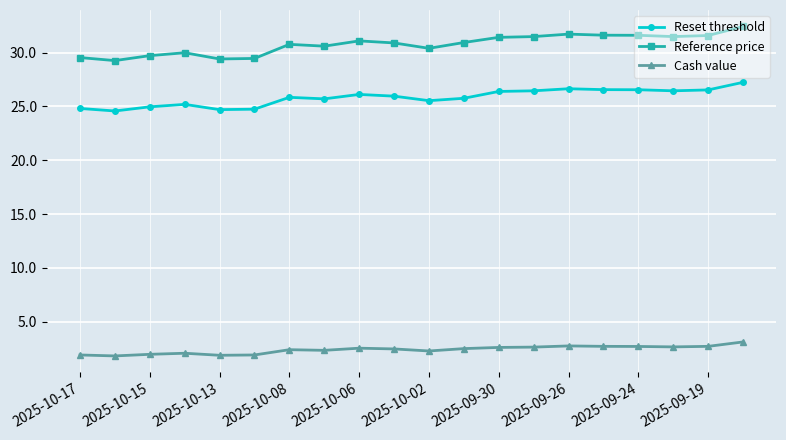

True or false: Reference price has more than 1 interior local peaks.

True